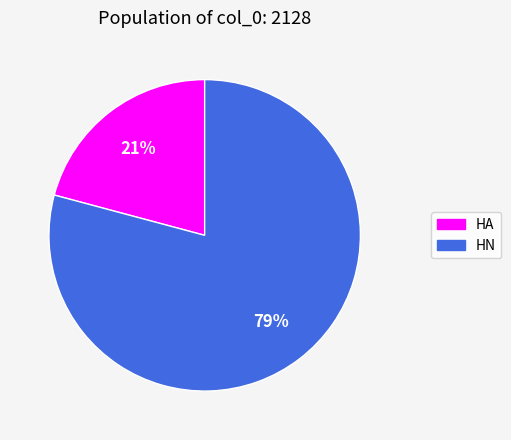

Rank the categories by value from lowest to highest.

HA, HN